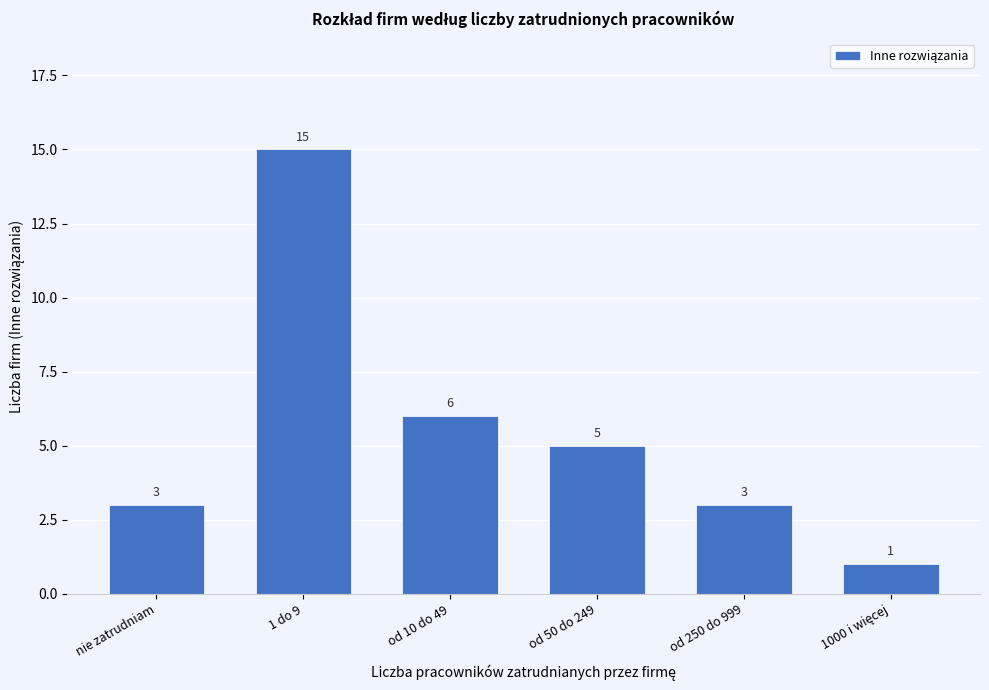

Reading left to right, what are all the values shown in this chart?

3	15	6	5	3	1